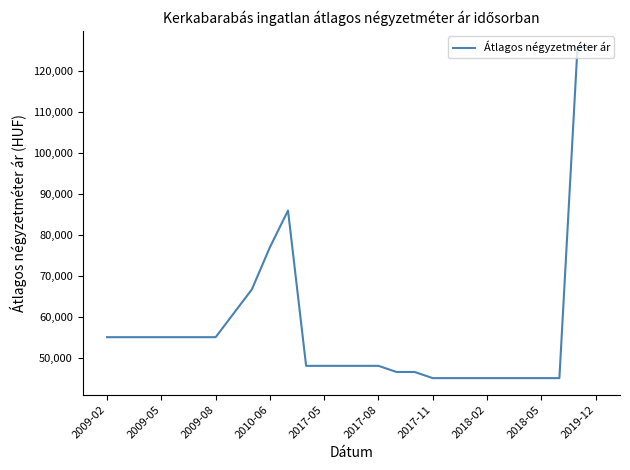

What is the greatest value displayed?

125786